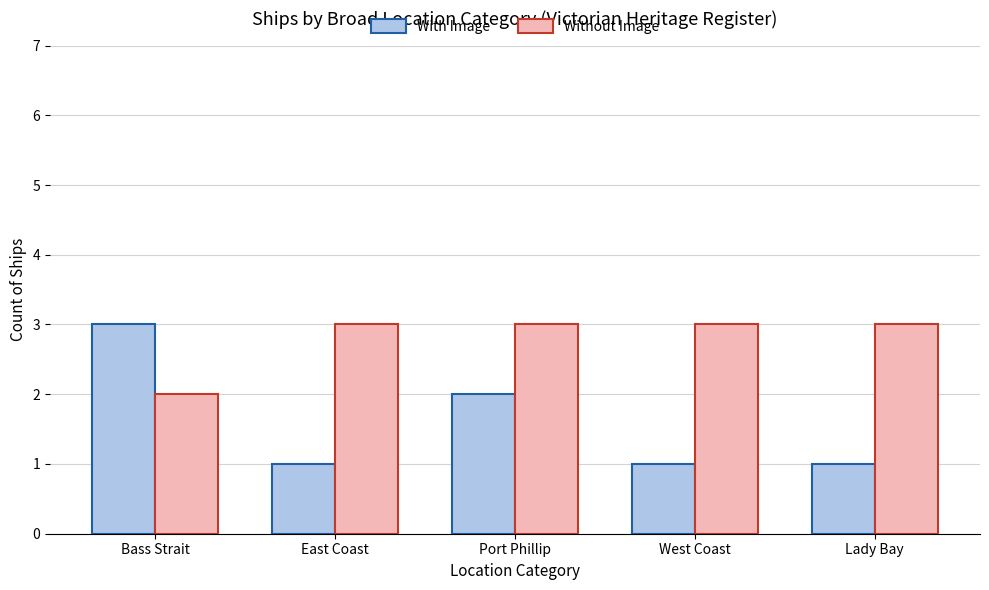

The value of With Image at Lady Bay is 1. True or false?

True